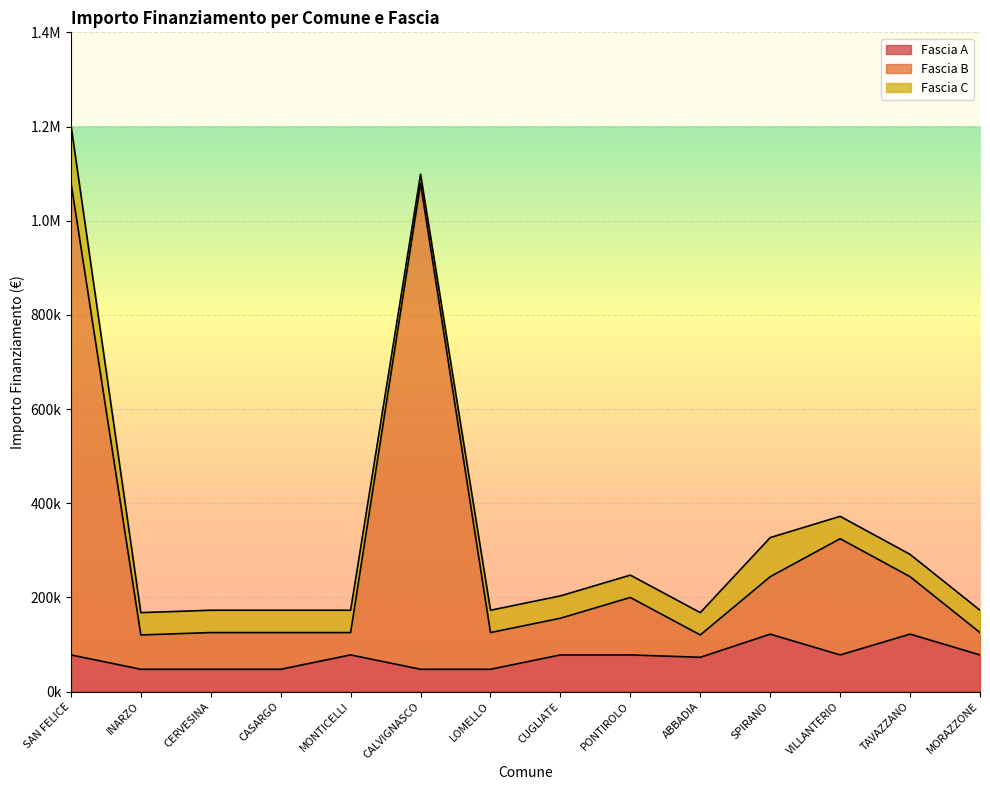

At which category is the sum across all series the highest?

SAN FELICE